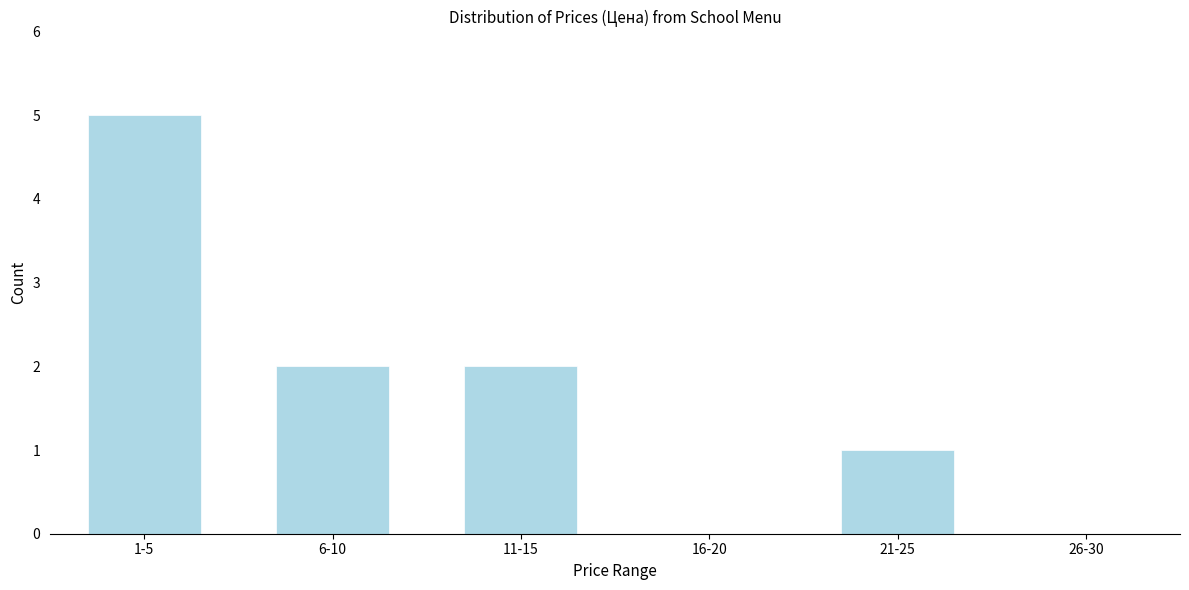

Reading right to left, extract all data points from this chart.

26-30=0	21-25=1	16-20=0	11-15=2	6-10=2	1-5=5